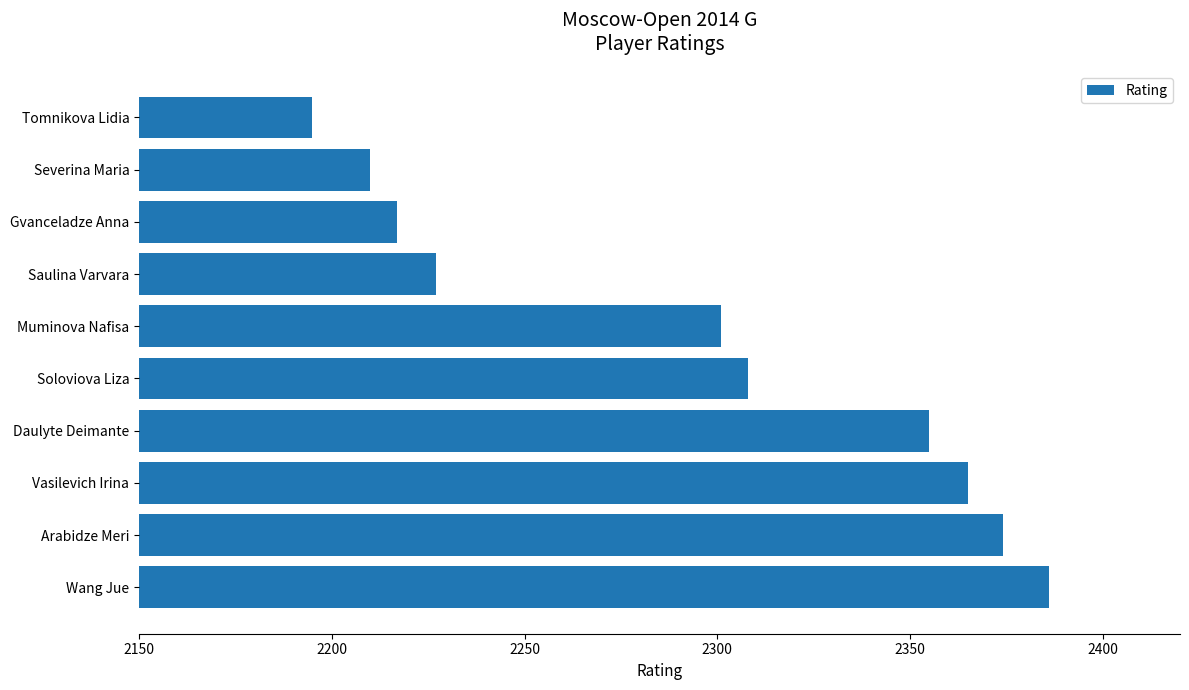

Rank the categories by value from highest to lowest.

Wang Jue, Arabidze Meri, Vasilevich Irina, Daulyte Deimante, Soloviova Liza, Muminova Nafisa, Saulina Varvara, Gvanceladze Anna, Severina Maria, Tomnikova Lidia